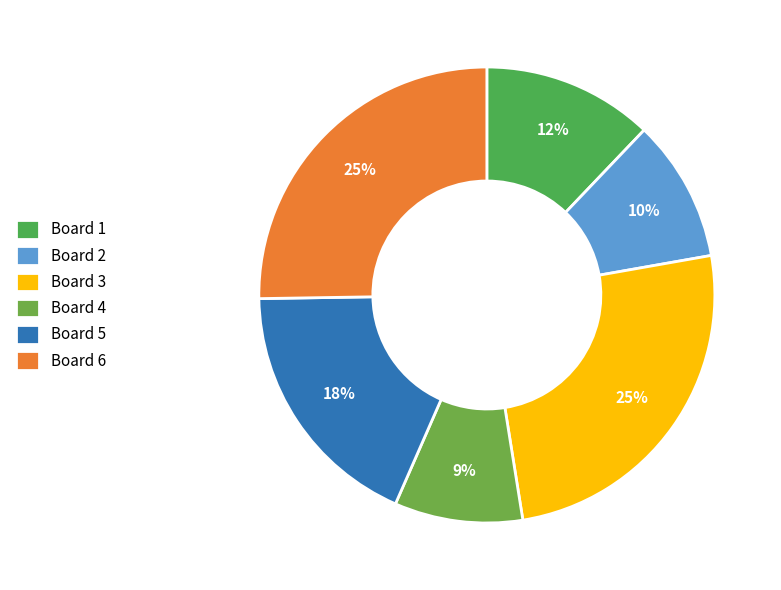

To the nearest percent, what percentage of the pie is Board 4?

9%